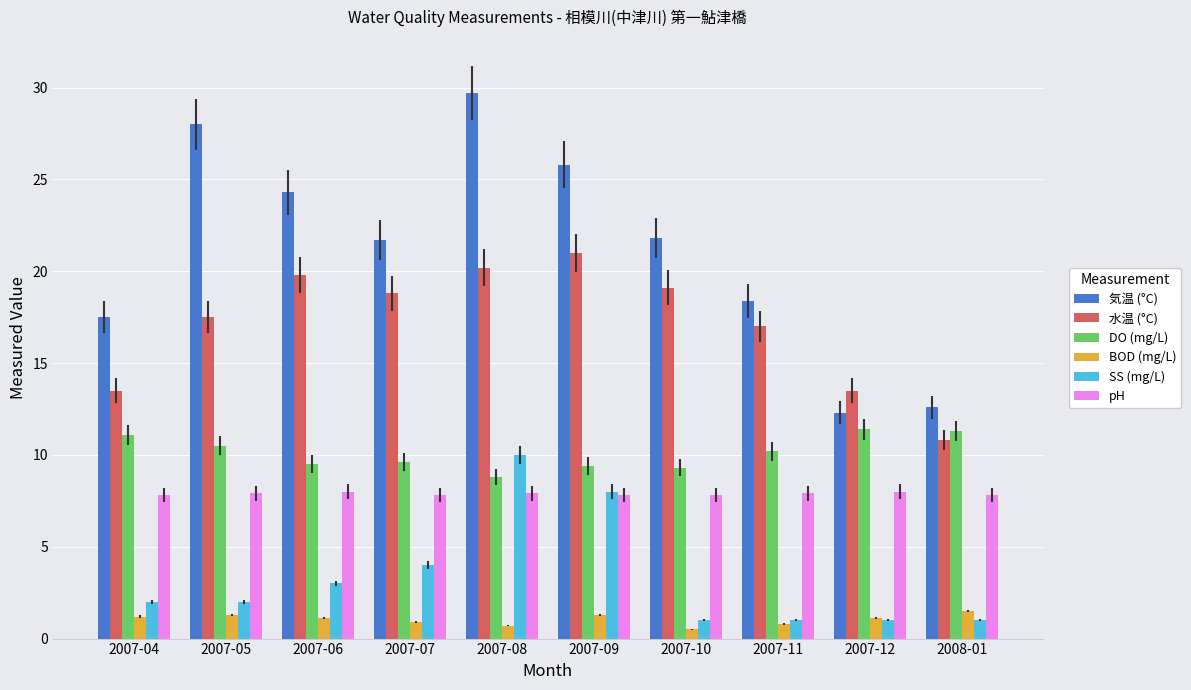

What is the sum of all 気温 (°C) values?

212.1